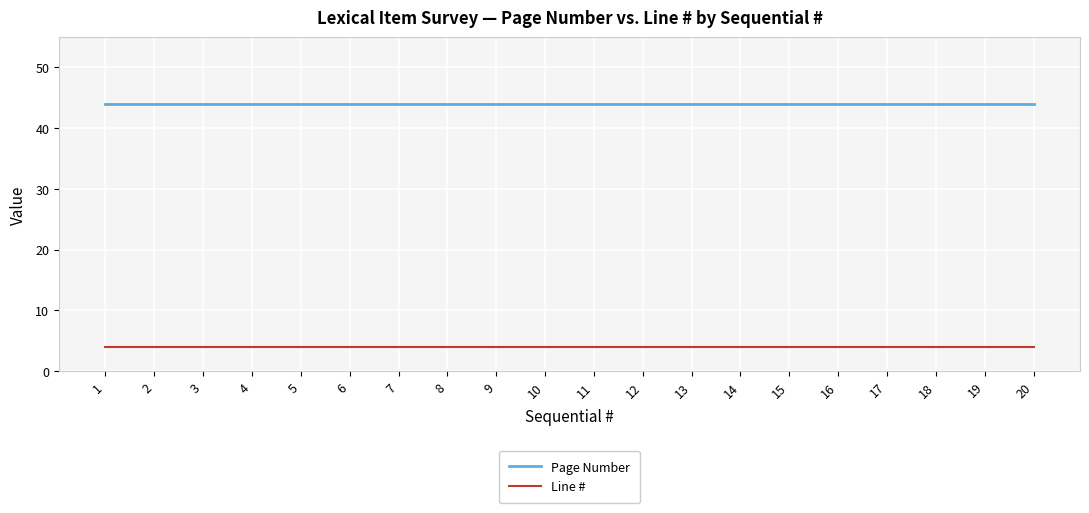

How many lines are shown in the chart?

2